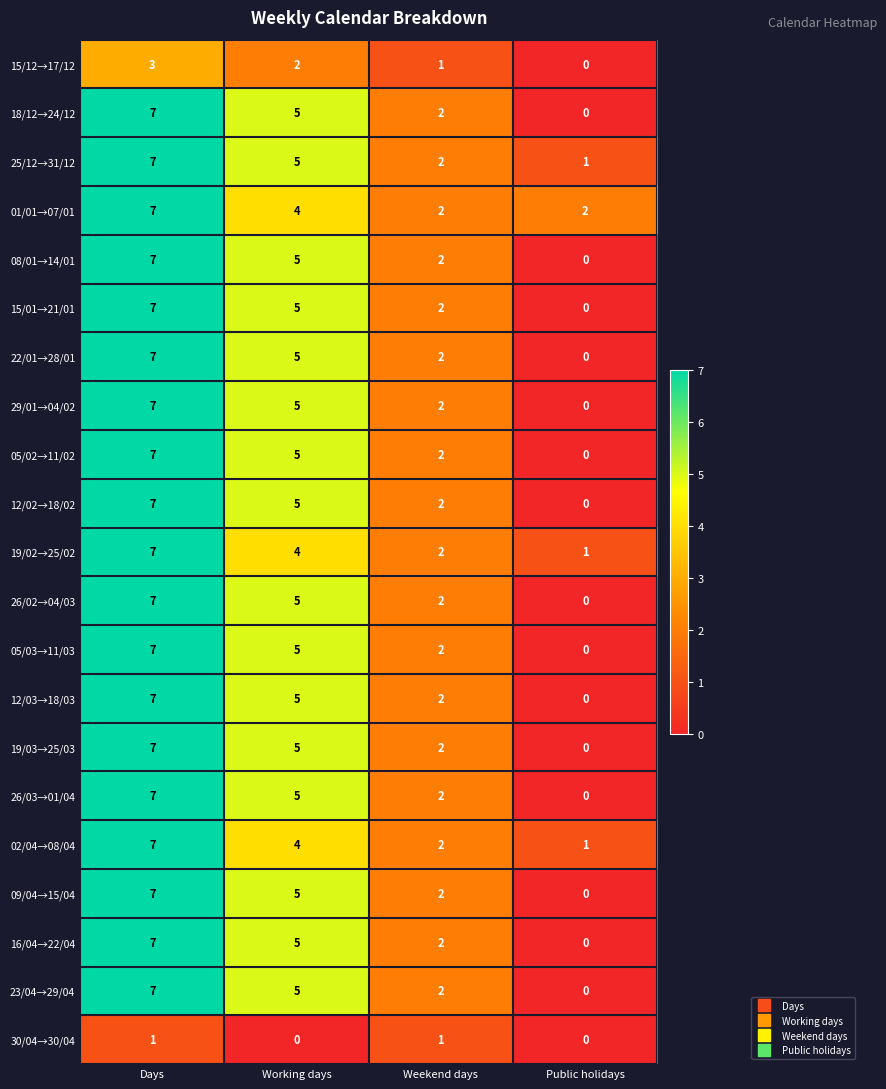

Is it true that 18/12→24/12 equals 2 at Weekend days?

True